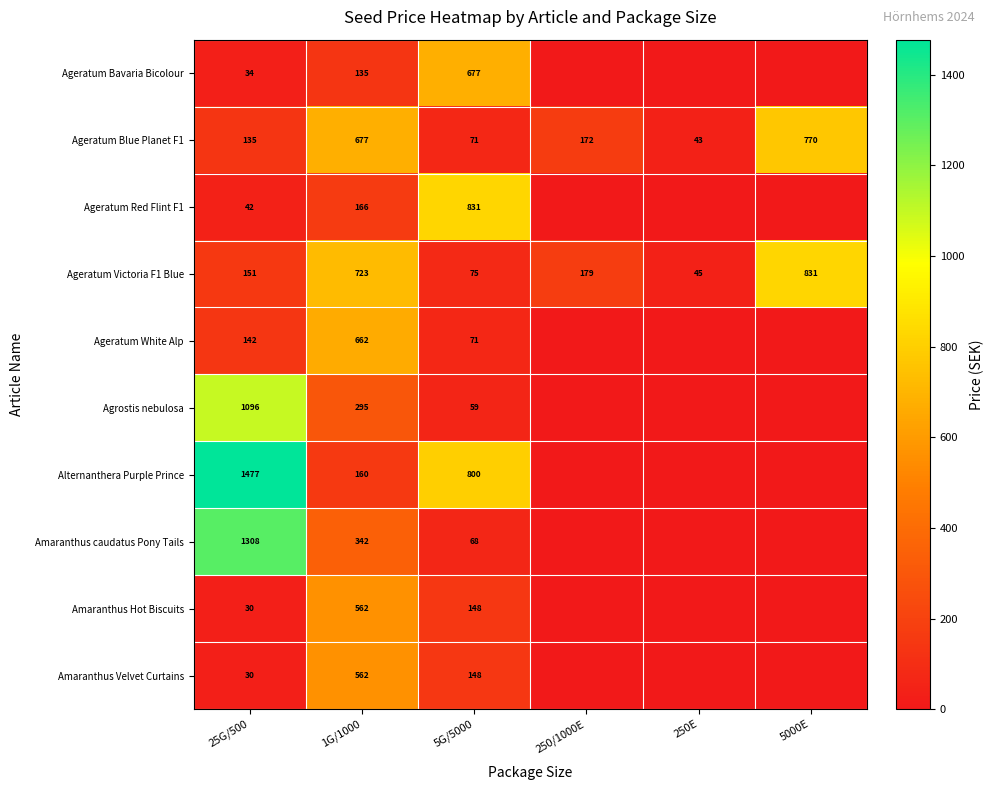

What is the difference between the Ageratum White Alp values at 1G/1000 and 5G/5000?

591